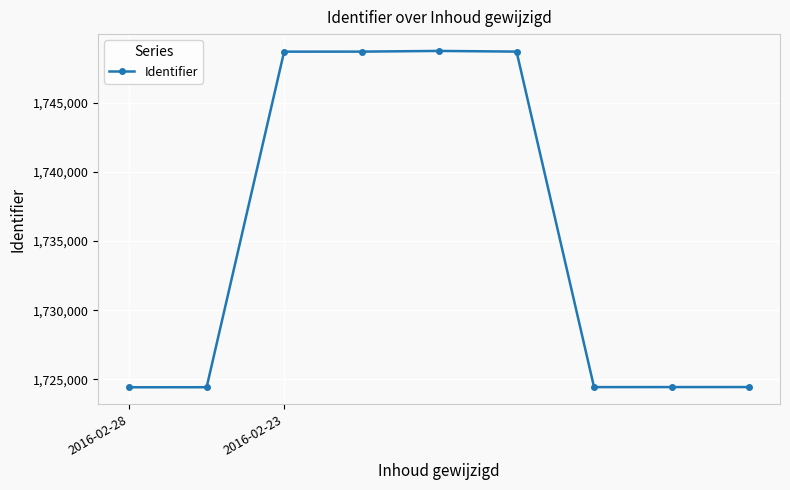

What is the greatest value displayed?

1748737